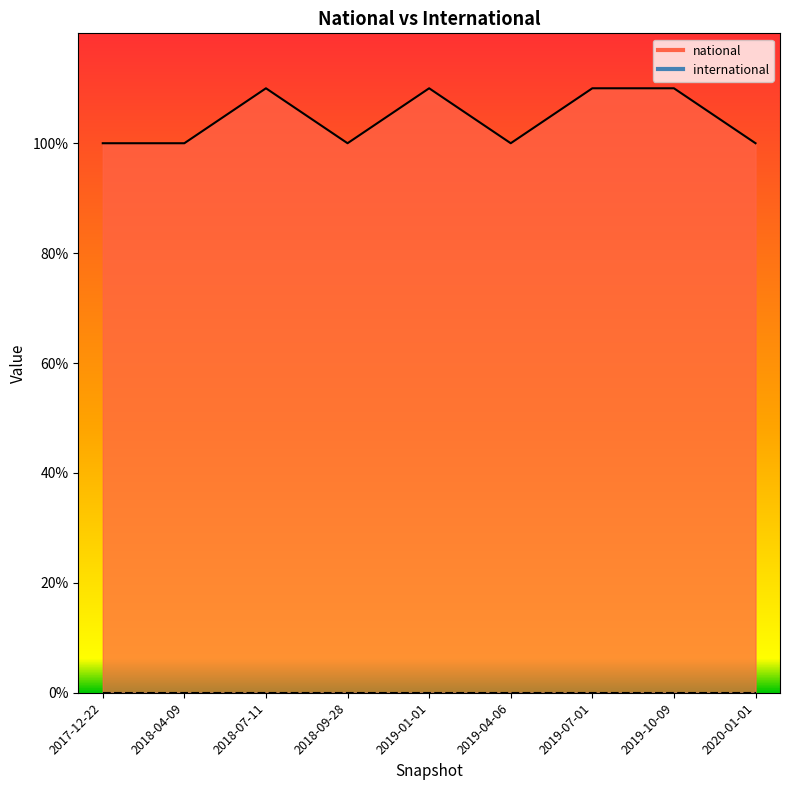

What is the sum of all values?

940